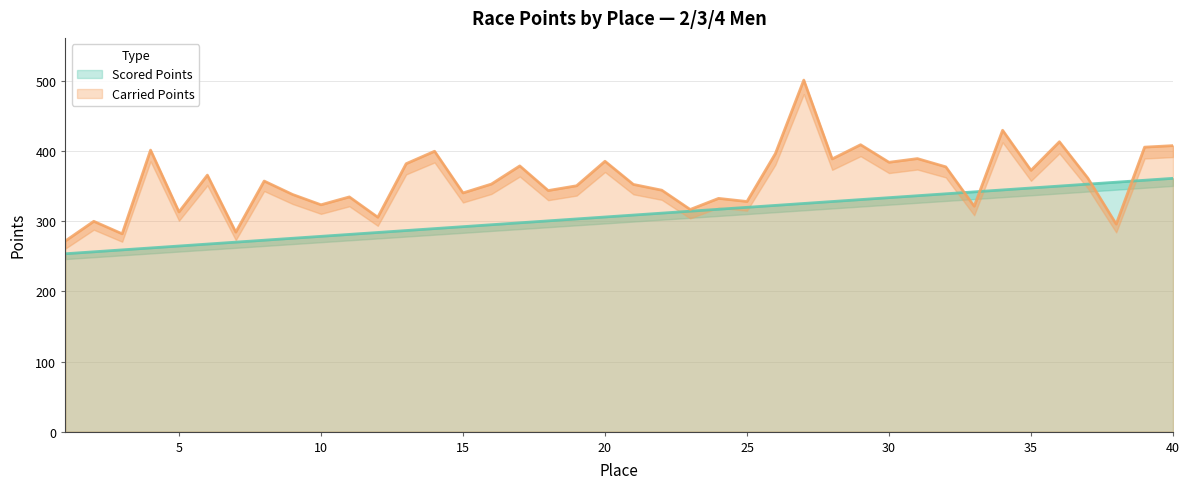

Which has a higher value, 28 or 17?

28